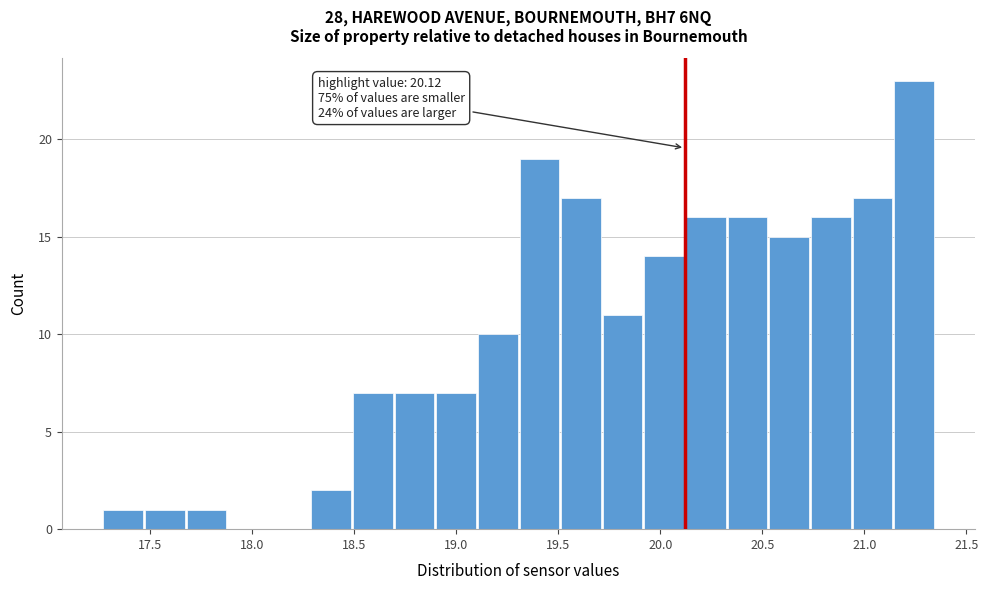

Which range on the x-axis has the tallest bar?

21.15 to 21.35